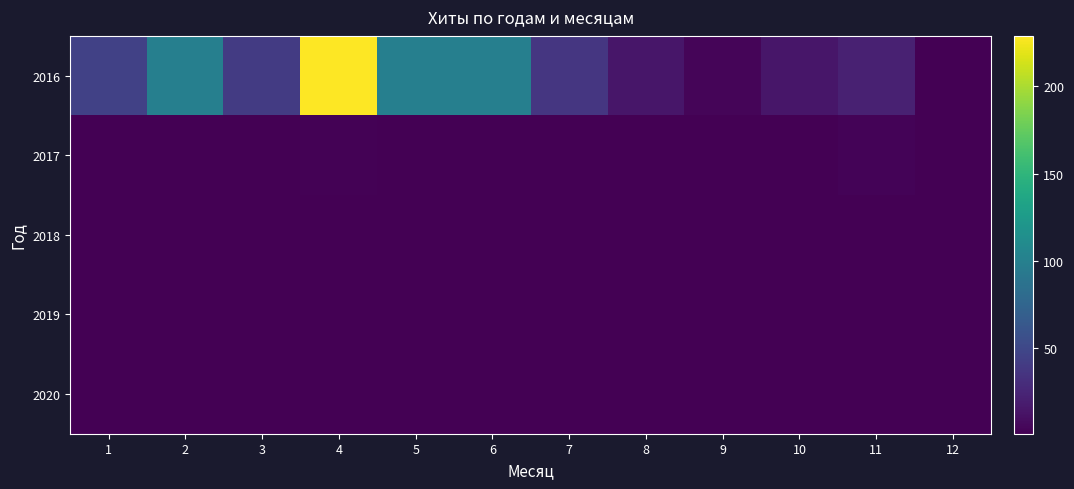

At which category does the chart reach its peak across all series?

4